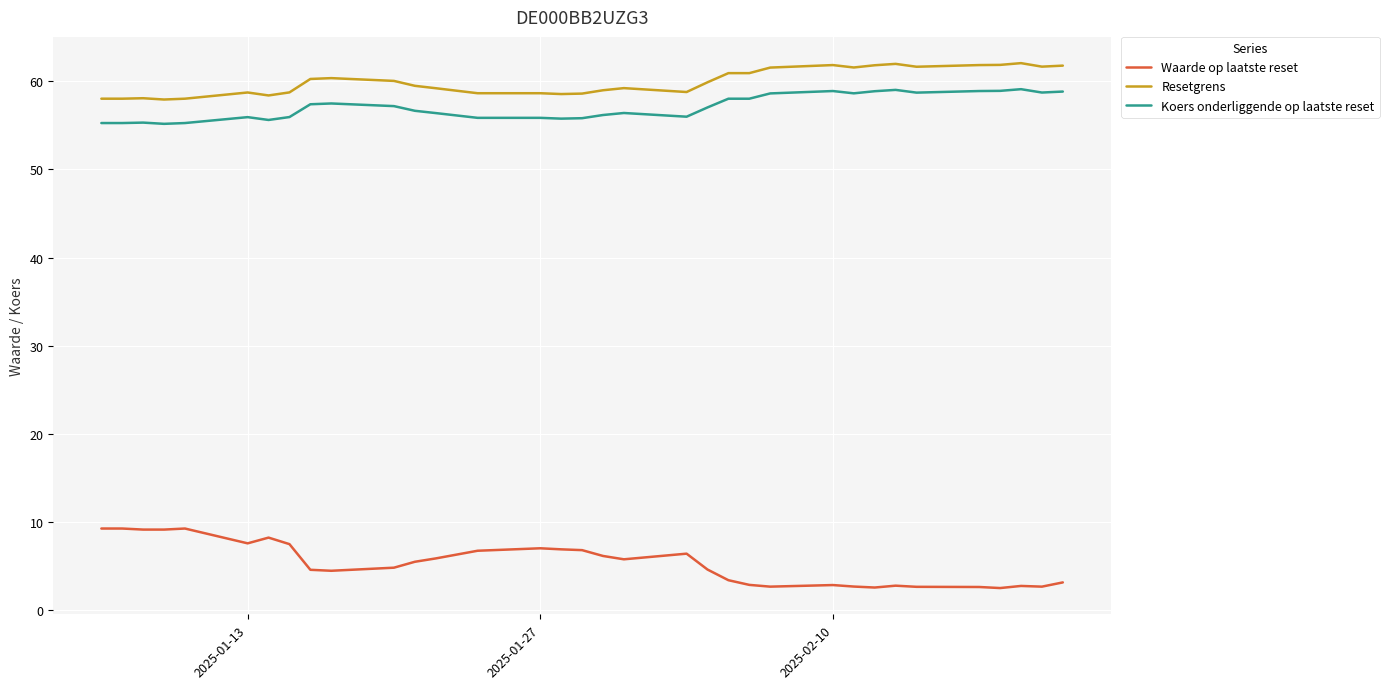

What is the minimum value for Resetgrens?

57.9